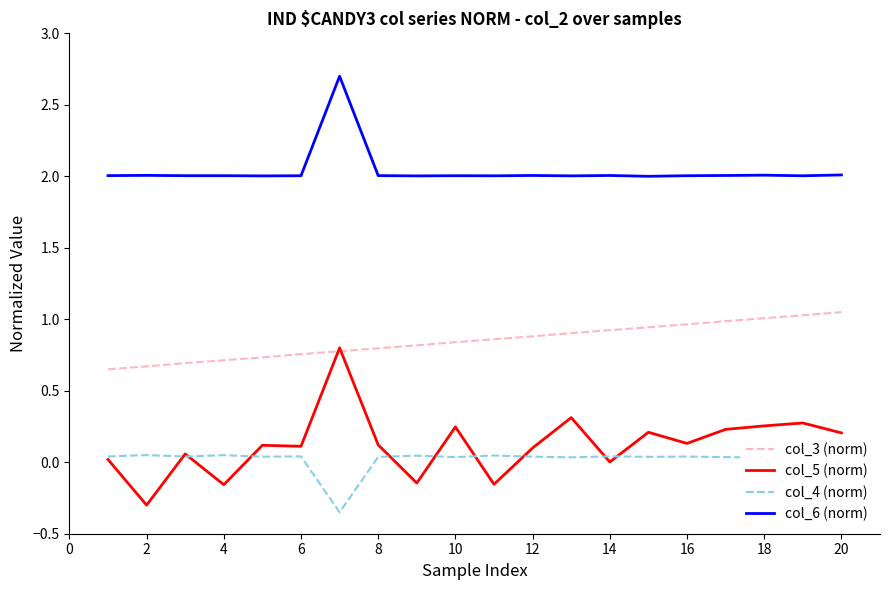

Which series has the widest spread of values?

col_5 (norm)